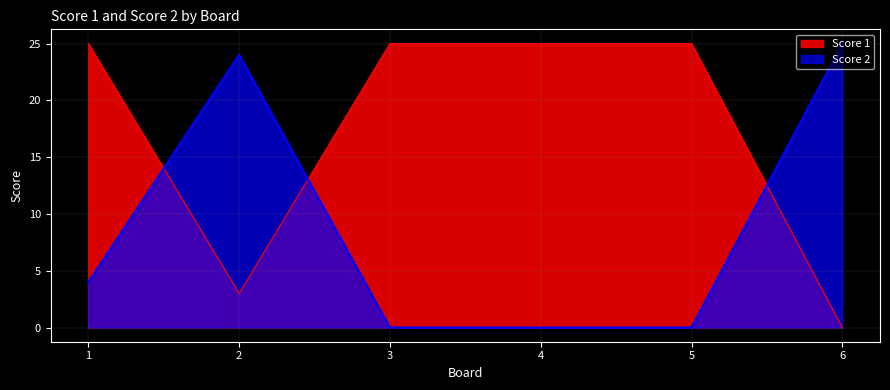

At how many categories does at least one series exceed 9?

6